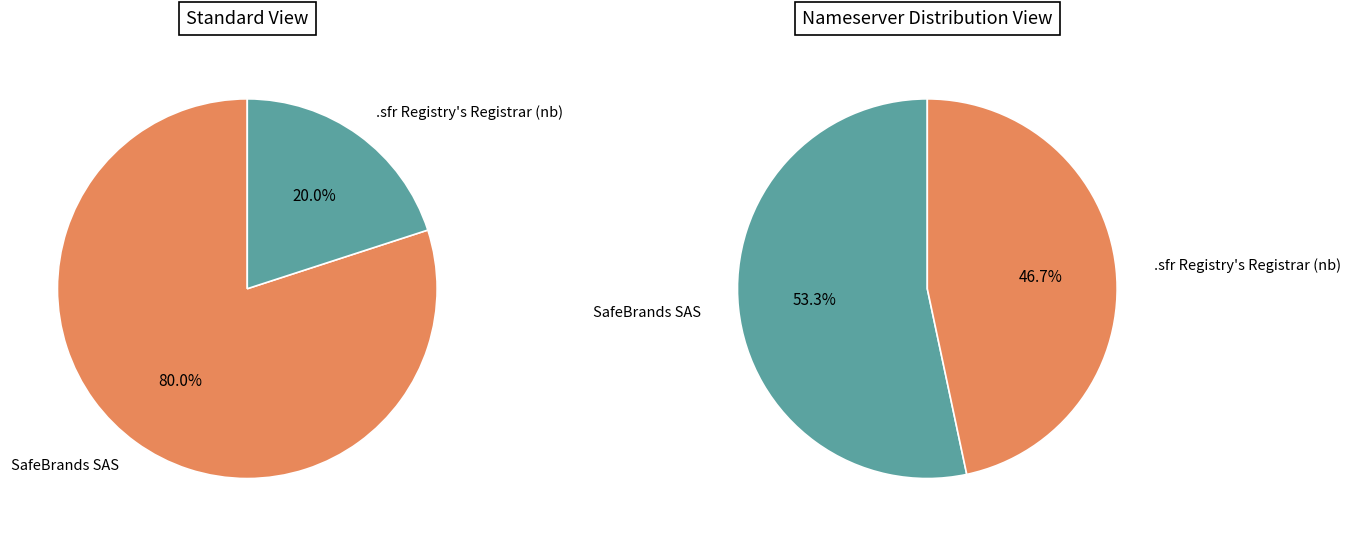

What is the largest slice in the pie chart?

SafeBrands SAS